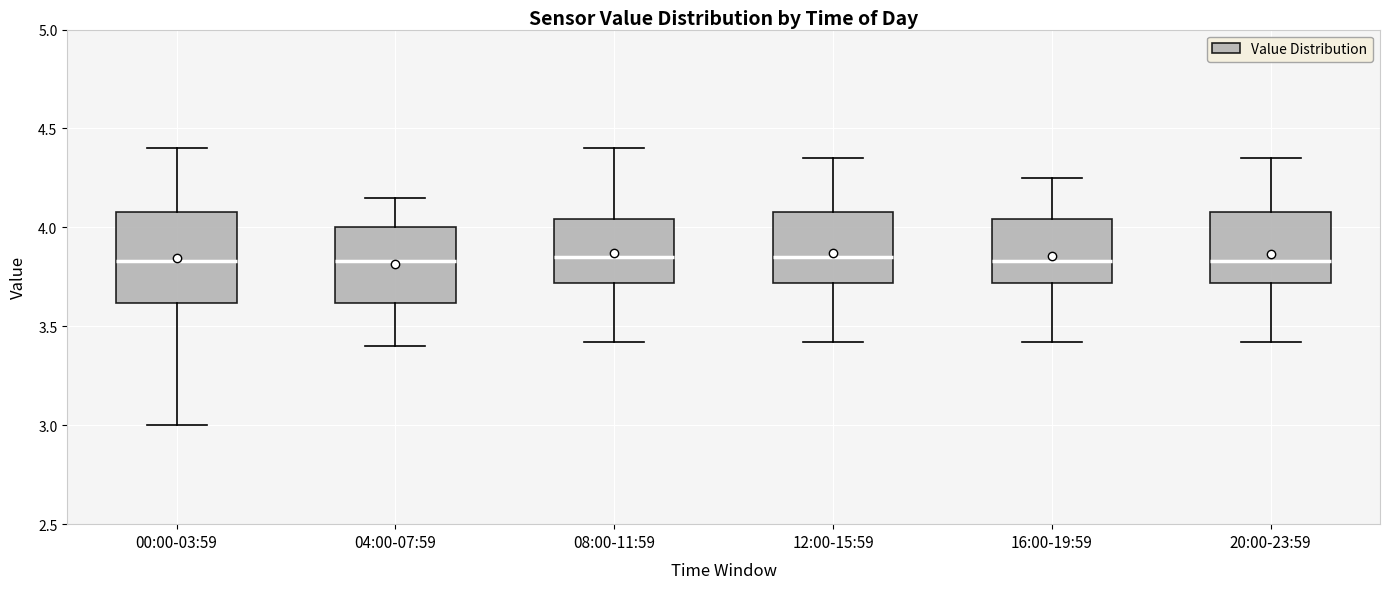

Where does the median line of the box for 12:00-15:59 sit on the y-axis? The values are not printed on the chart, so give them approximately, as read against the axis.

3.85